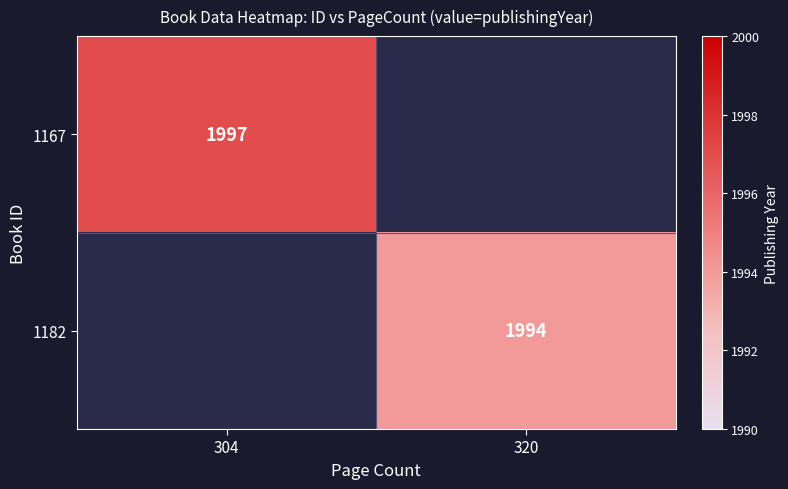

The value of 1182 at 320 is 2688.2. True or false?

False